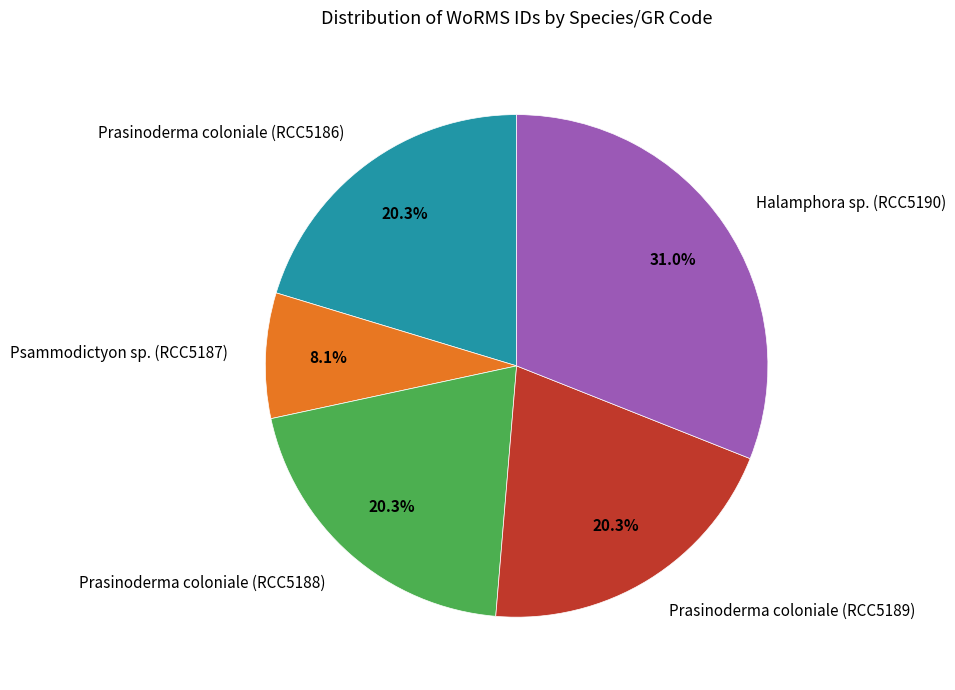

To the nearest percent, what is the average slice percentage?

20%